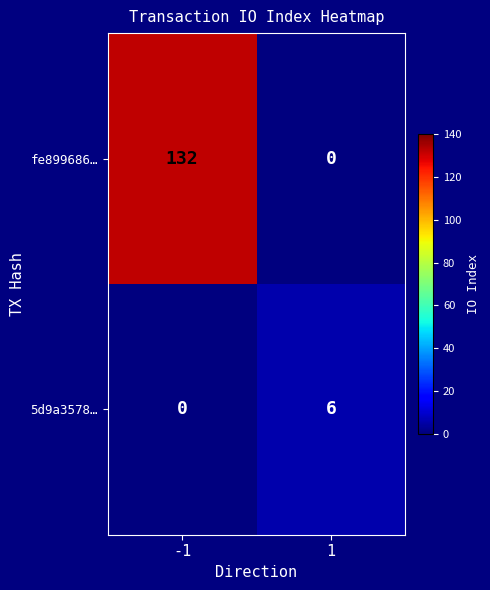

Between -1 and 1, which series saw the biggest shift?

fe899686…